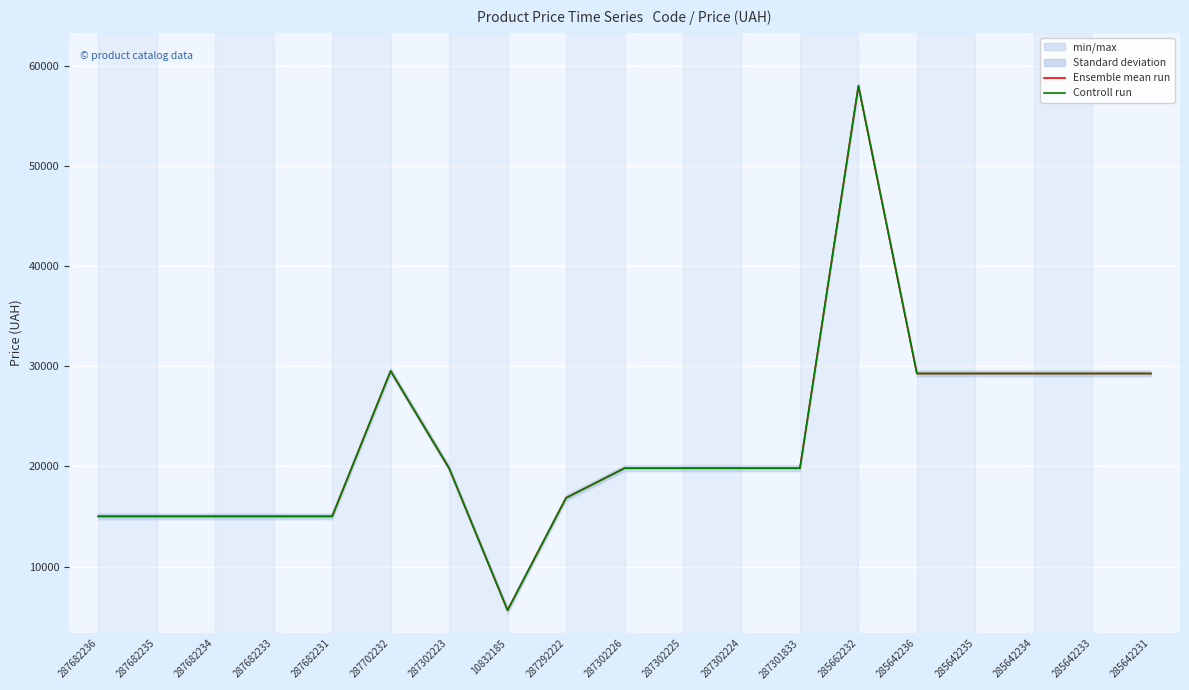

What is the label of the 15th point from the left?

285642236